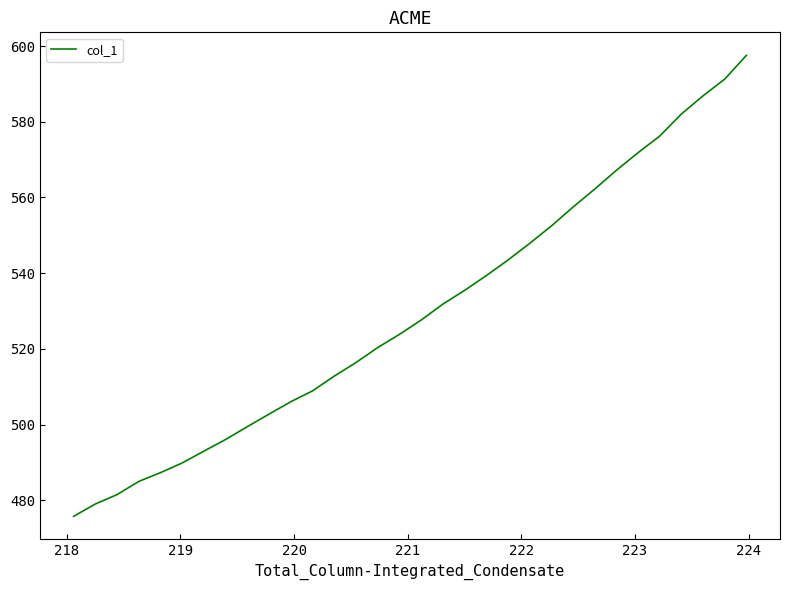

What is the difference between the maximum and minimum values?

121.8